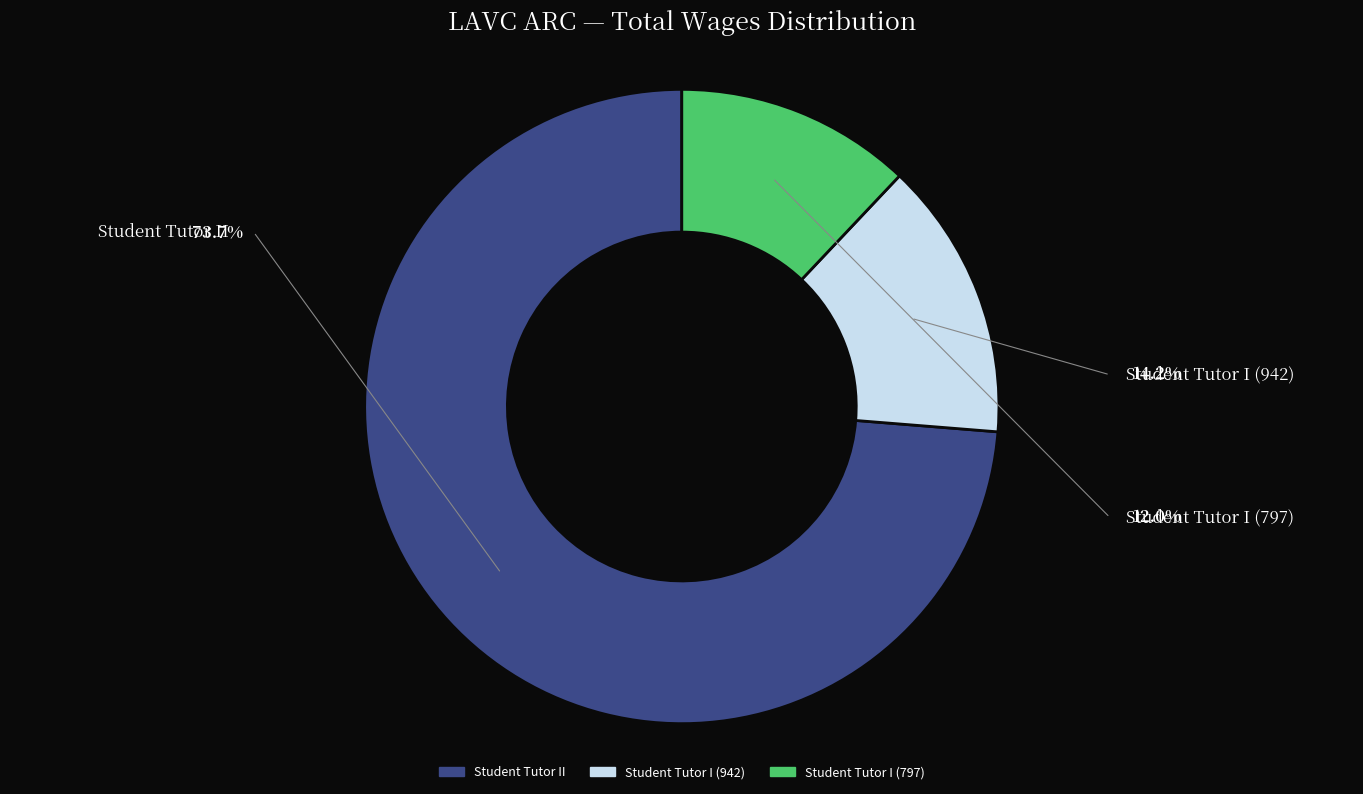

Which slice is the smallest?

Student Tutor I (797)